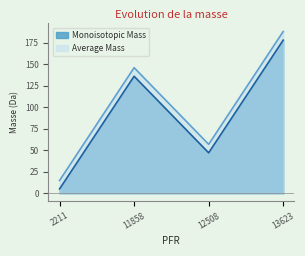

Reading left to right, what are all the values shown in this chart?

Monoisotopic Mass: 2211=5.0	11858=136.0	12508=47.0	13623=178.1
Average Mass: 2211=14.8	11858=146.0	12508=56.9	13623=188.1